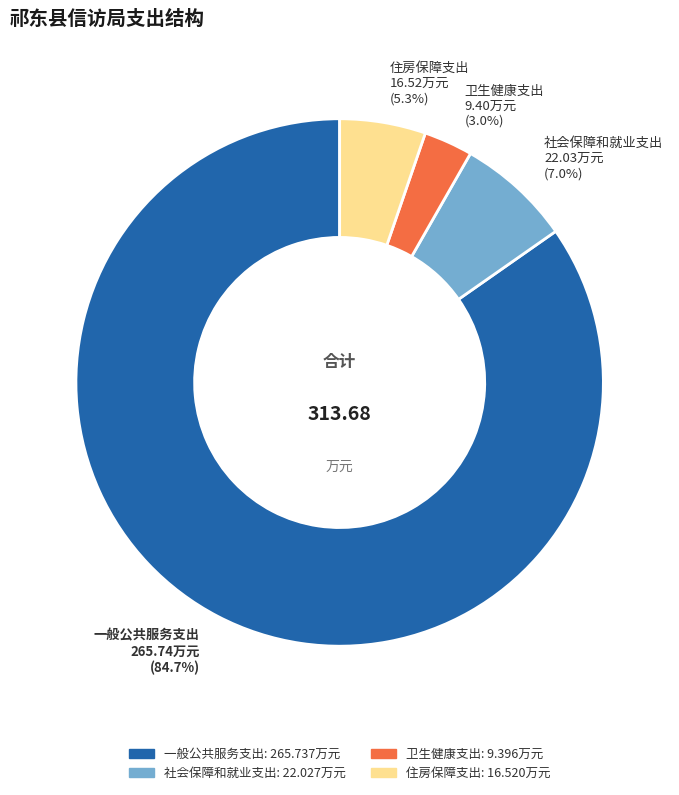

True or false: 社会保障和就业支出 accounts for 15% of the total.

False